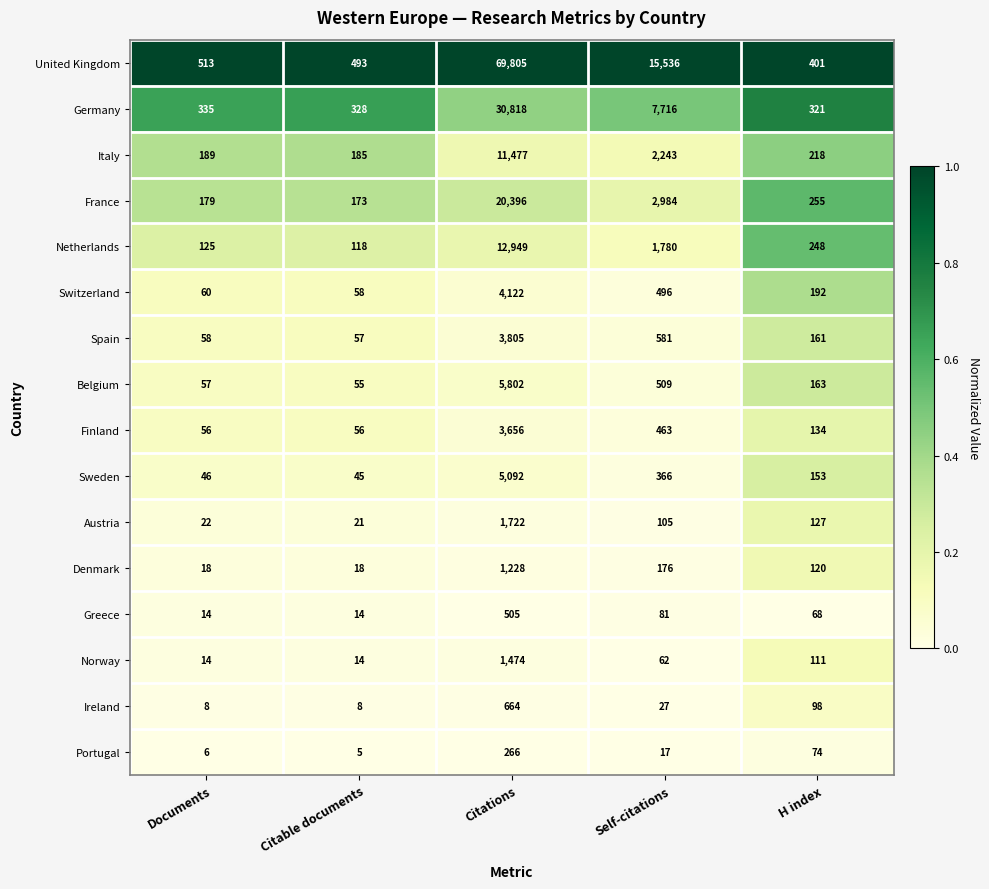

The Finland series shows 5525 at Citations. True or false?

False